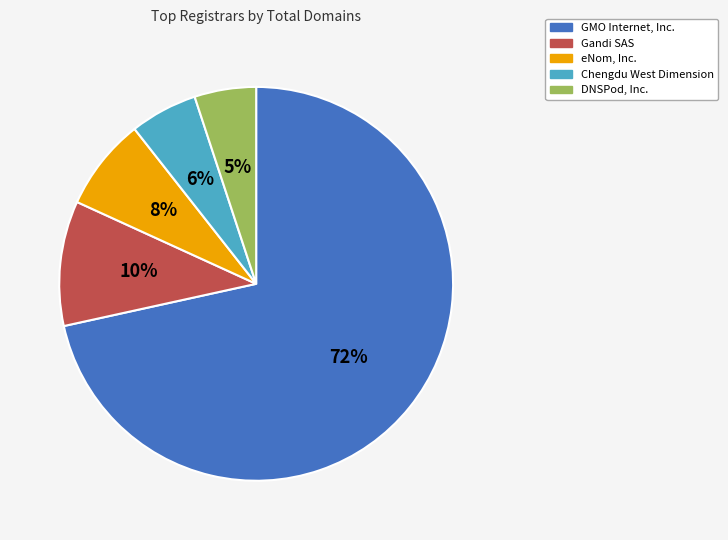

To the nearest percent, what is the average slice percentage?

20%